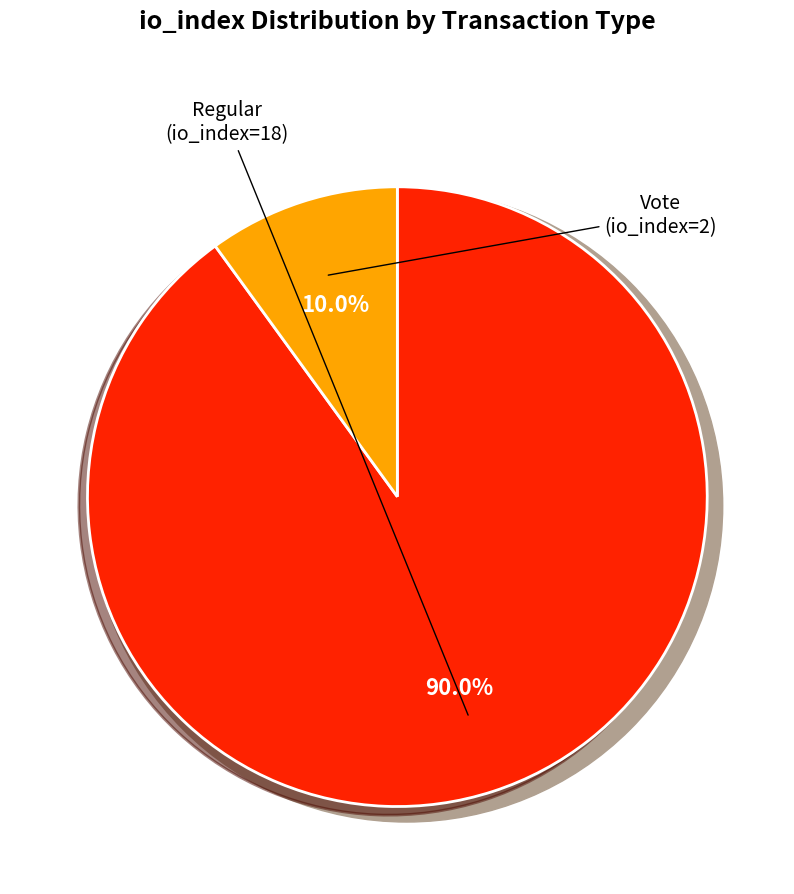

To the nearest percent, what is the difference between the tx_type: Vote (io_index=2) and tx_type: Regular (io_index=18) slice percentages?

80%